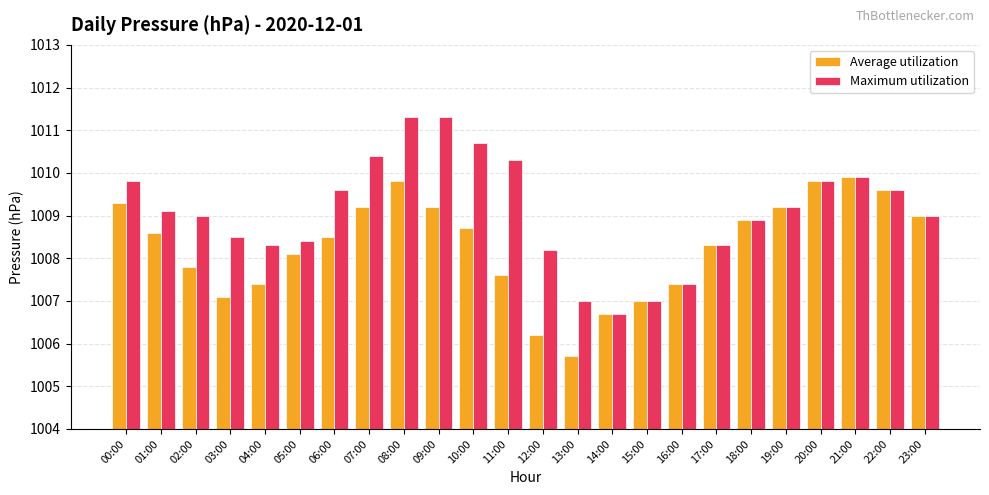

What is the total value across all series at 23:00?

2018.0